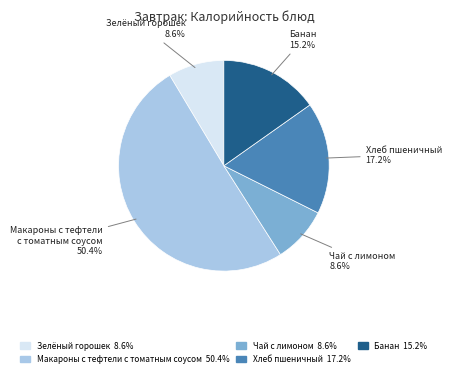

To the nearest percent, what portion does Хлеб пшеничный represent?

17%